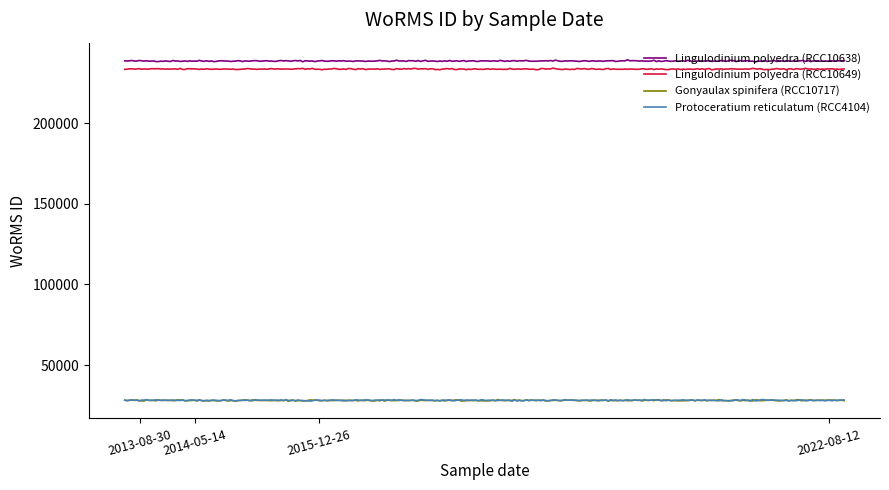

What is the maximum value shown in the chart?

239362.5